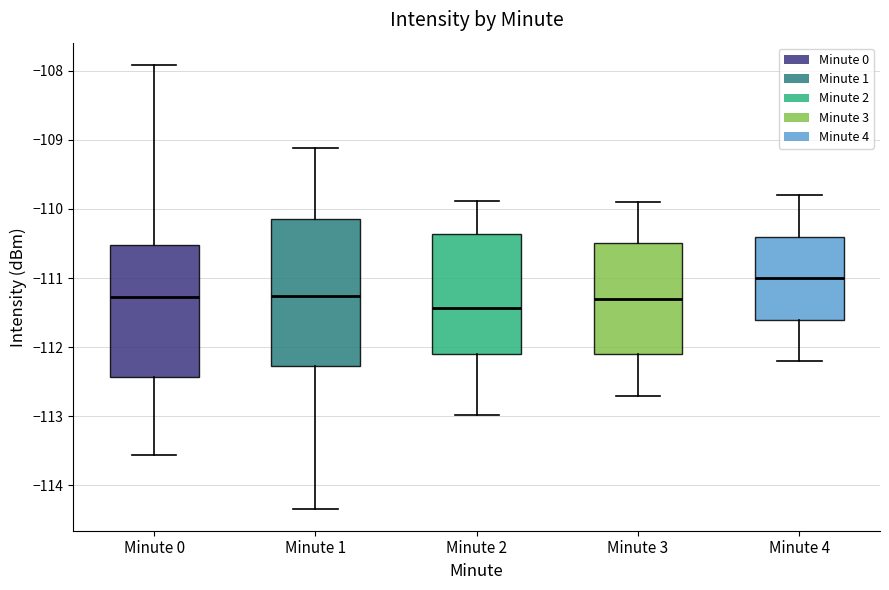

Which box's median line is the highest?

Minute 4